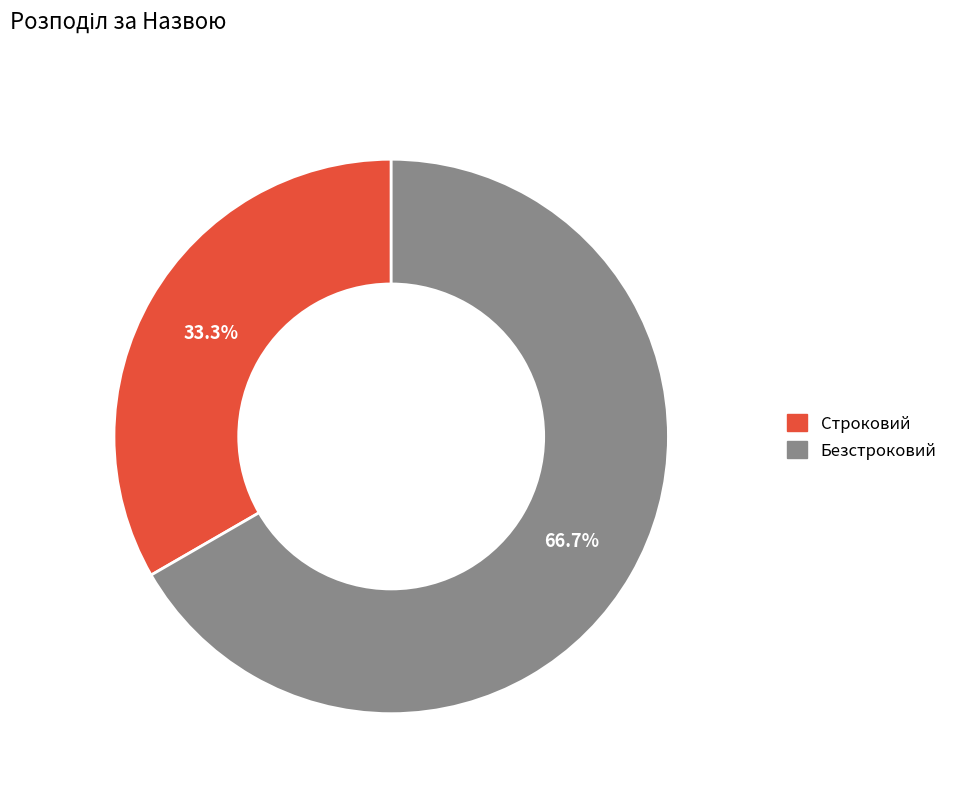

To the nearest percent, what percentage of the pie is Строковий?

33%